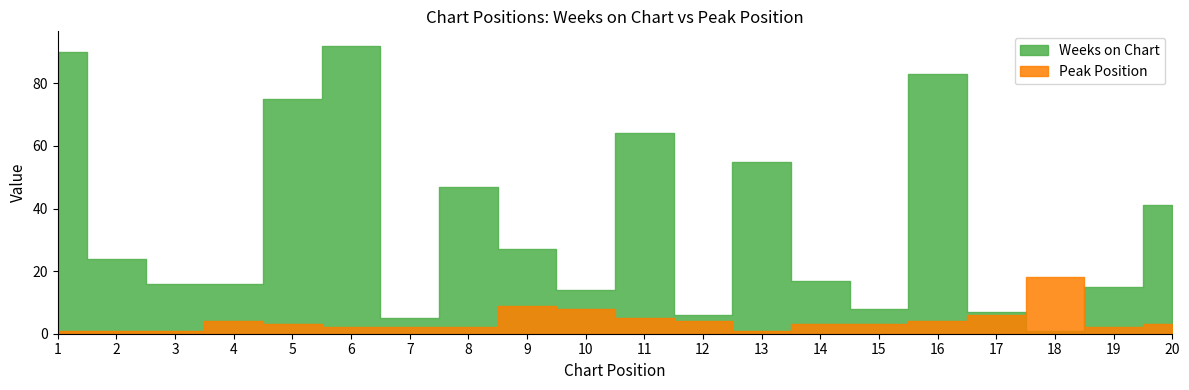

What are all the series names shown in the legend?

Weeks on Chart, Peak Position